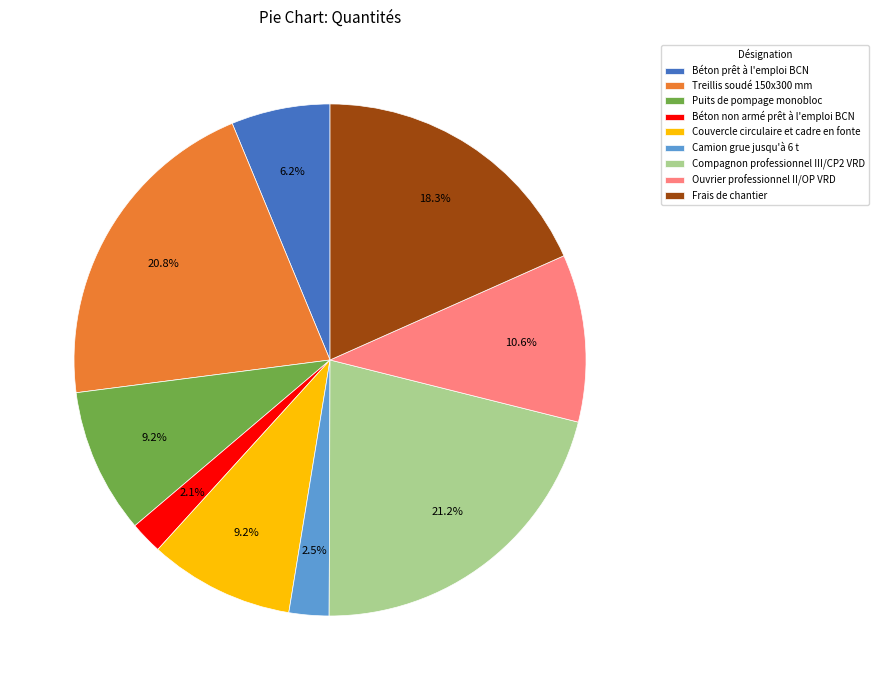

Between Compagnon professionnel III/CP2 VRD and Ouvrier professionnel II/OP VRD, which is larger?

Compagnon professionnel III/CP2 VRD